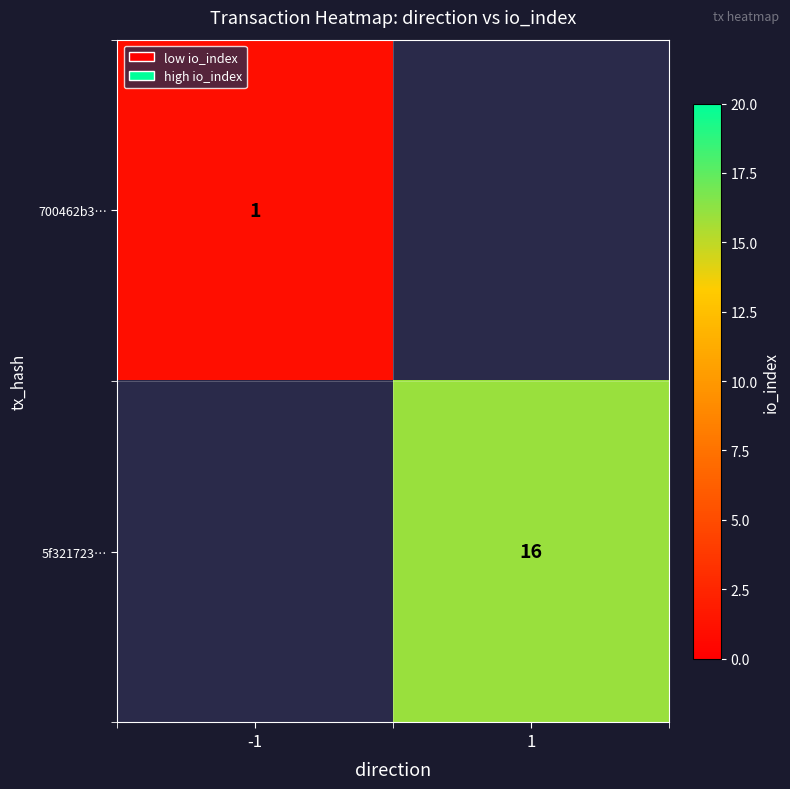

The 700462b3… series shows 0 at -1. True or false?

False